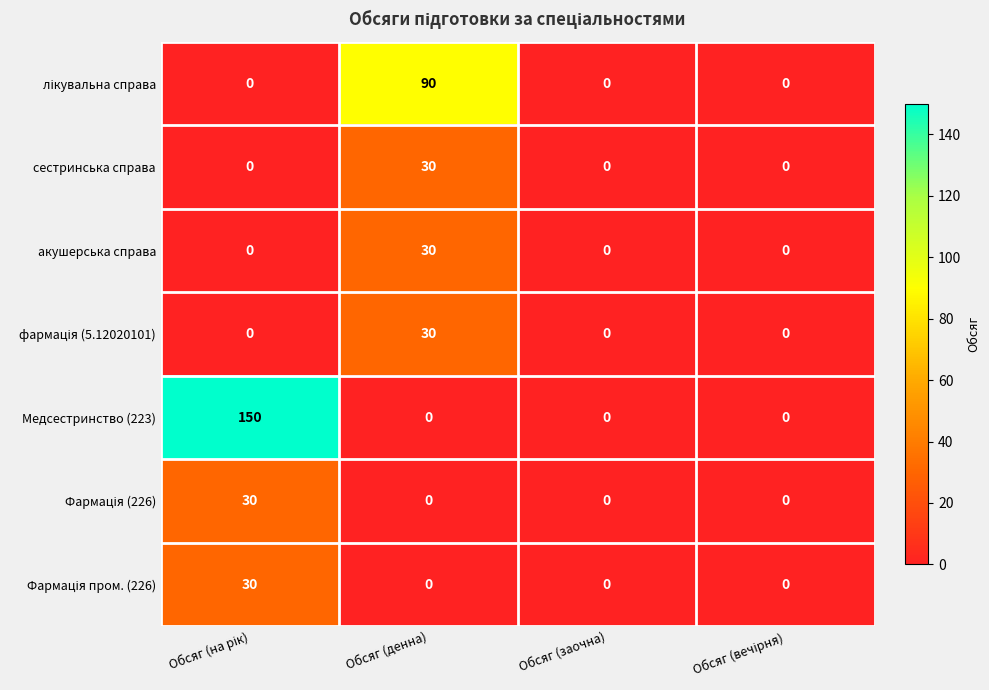

Which series has the largest total across all categories?

Медсестринство (223)